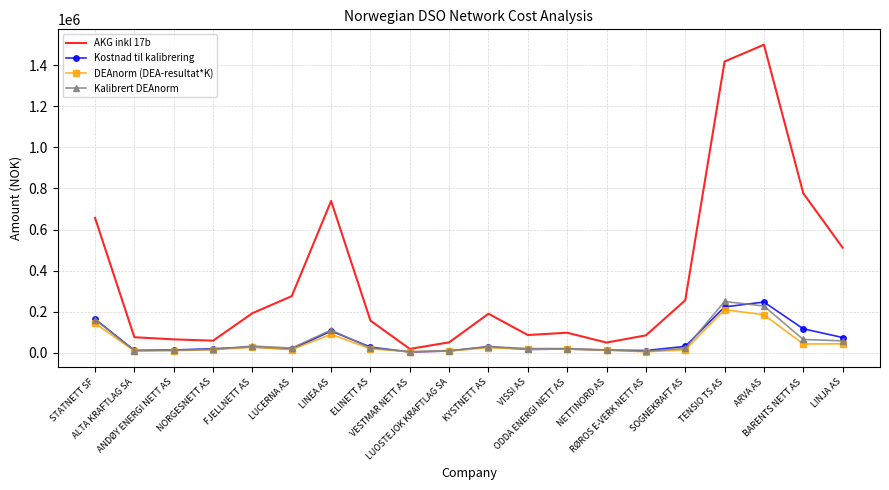

What is the highest value of the DEAnorm (DEA-resultat*K) series?

210305.0